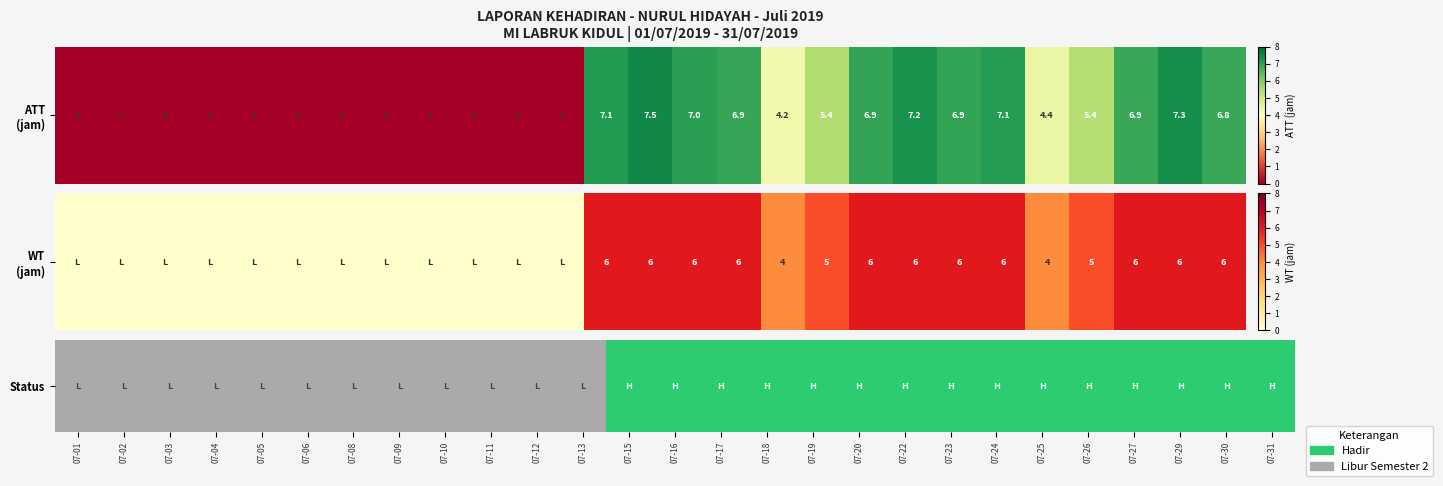

Between 07-18 and 07-23, which is larger?

07-18